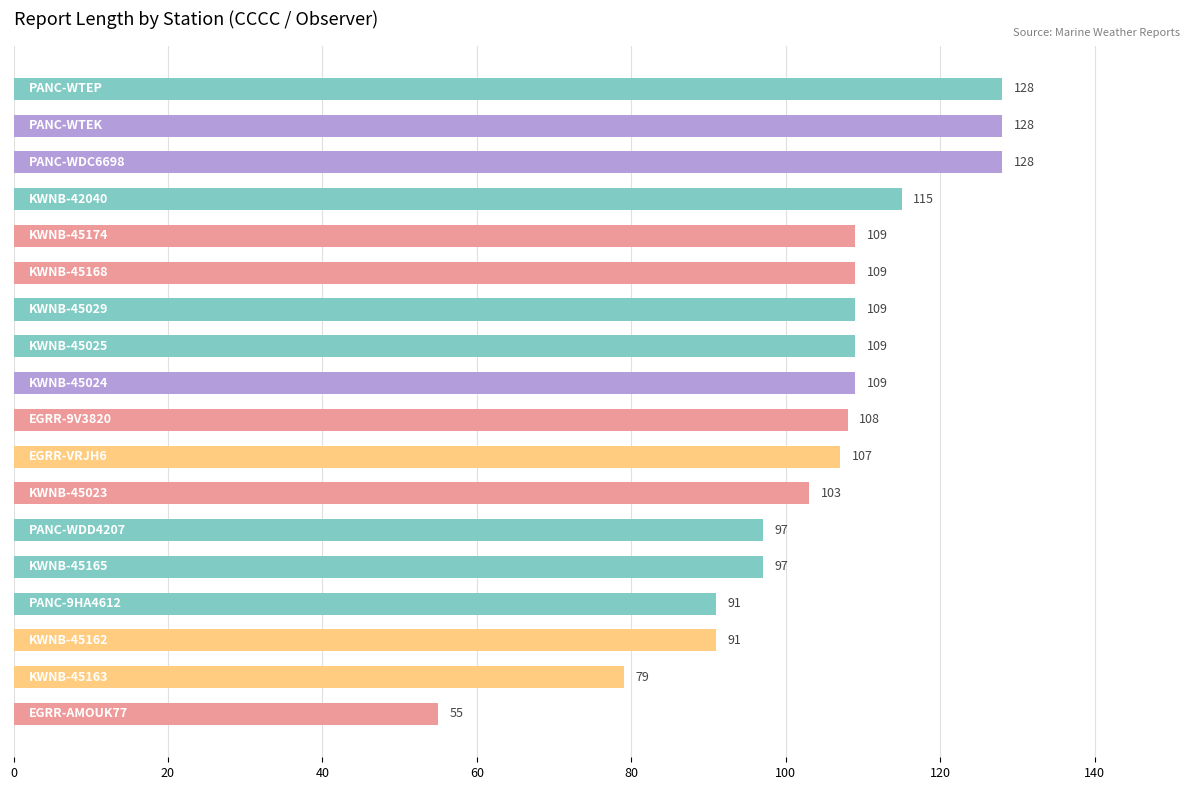

What is the smallest value displayed?

55